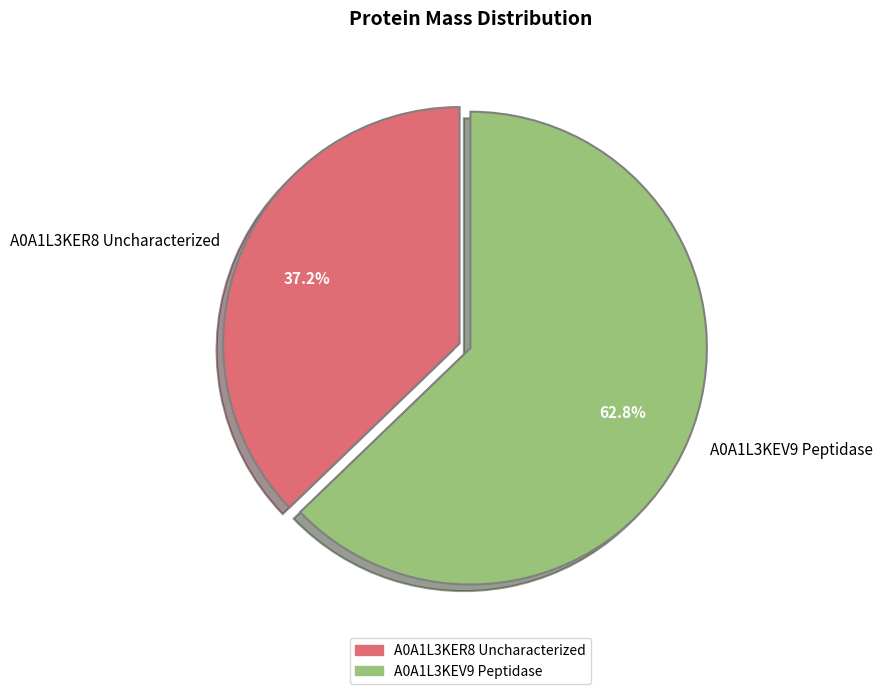

What percentage is the A0A1L3KER8 Uncharacterized slice, to the nearest percent?

37%